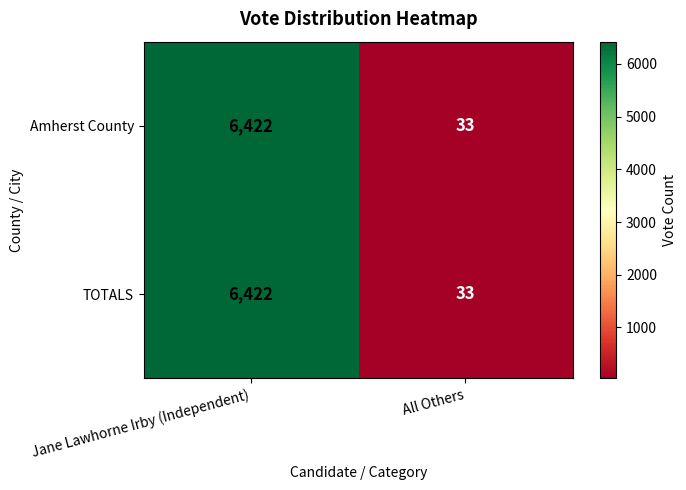

The value of TOTALS at Jane Lawhorne Irby (Independent) is 4192. True or false?

False